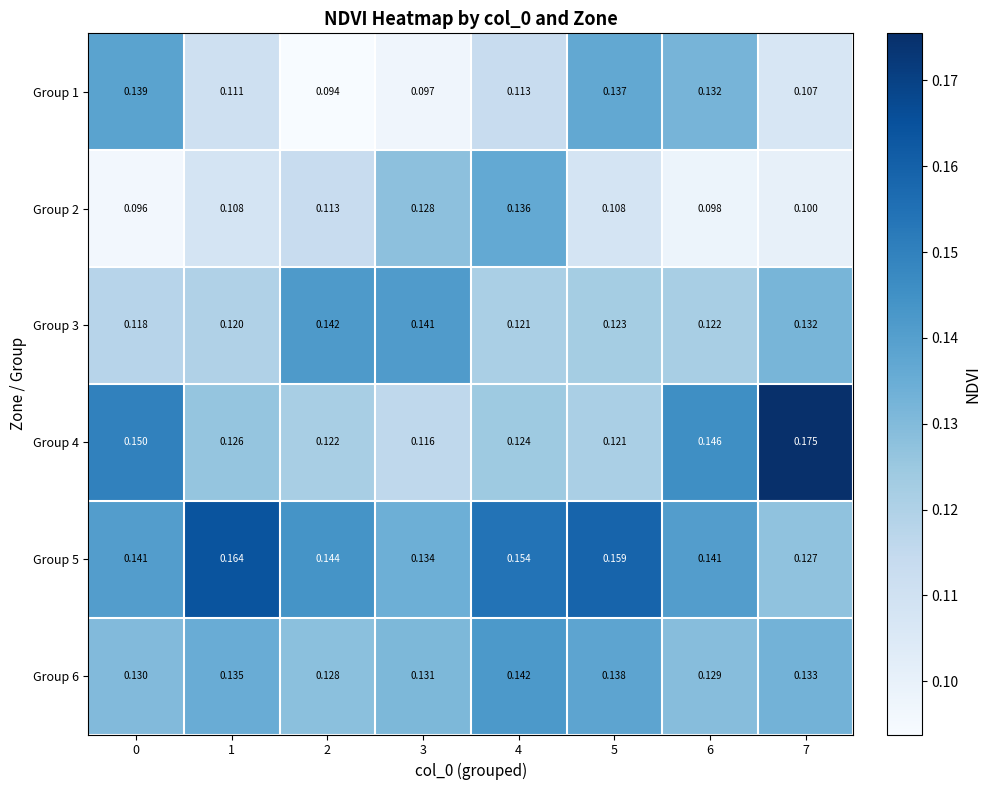

Is the value of Group 2 at 1 greater than the value of Group 1 at 1?

No